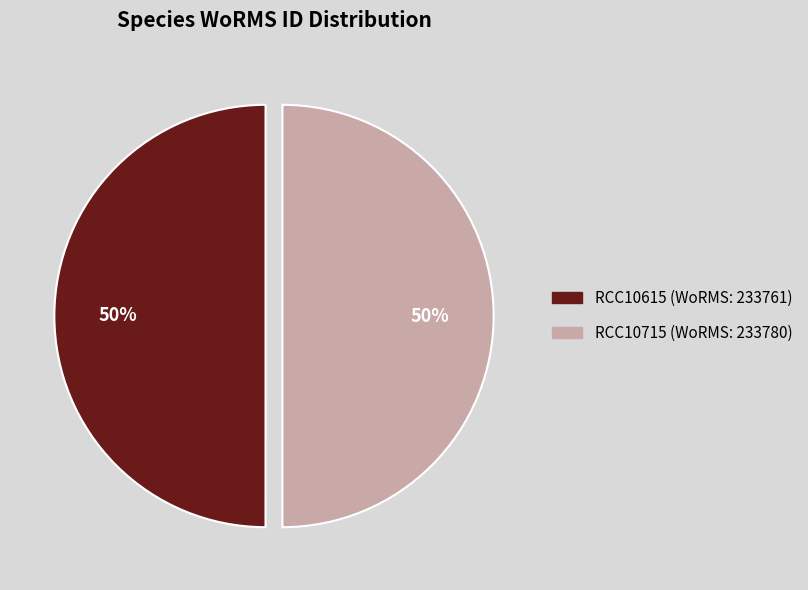

The RCC10615 slice represents 50% of the pie. True or false?

True